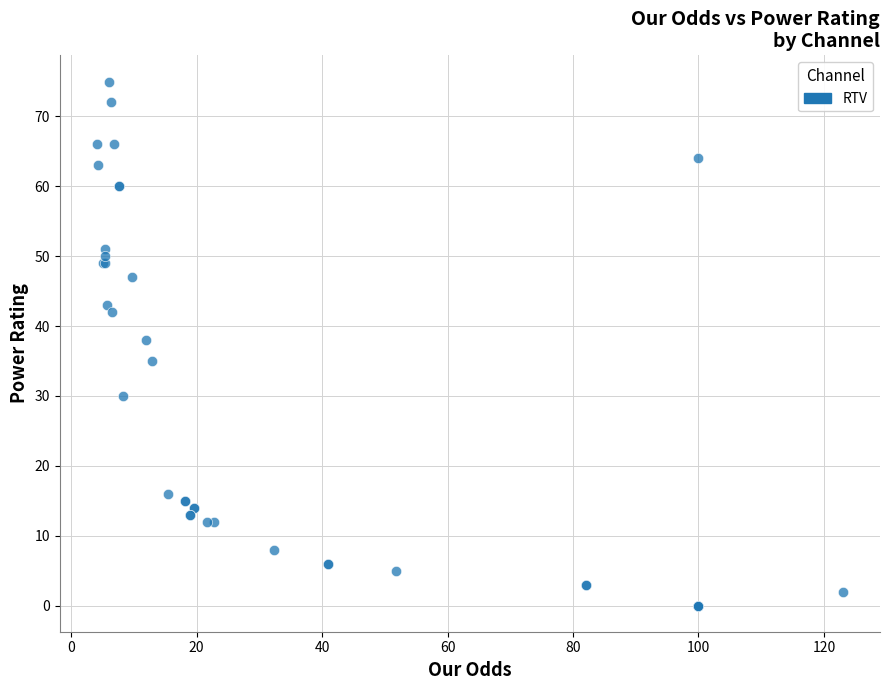

What Y value in the scatter plot is closest to 37?

38